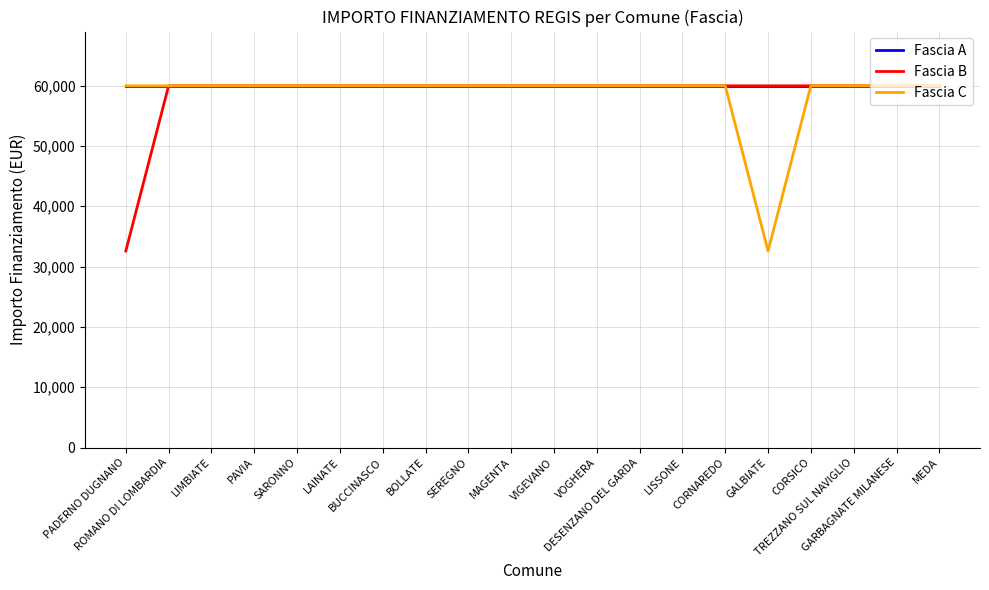

What is the lowest value of the Fascia B series?

32589